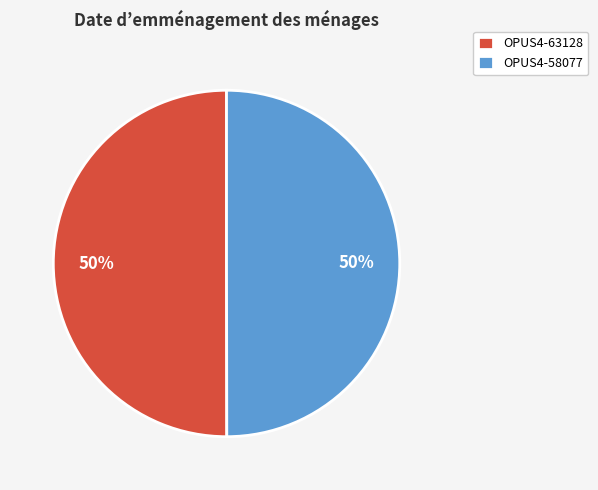

Combined, do OPUS4-58077 and OPUS4-63128 account for over 50%?

Yes